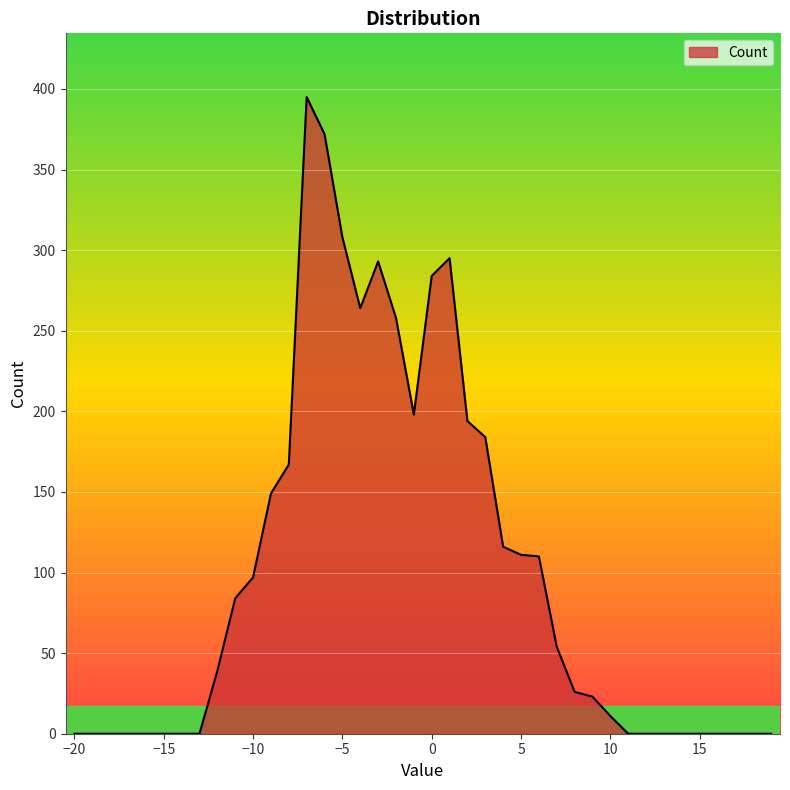

What is the maximum value shown in the chart?

395